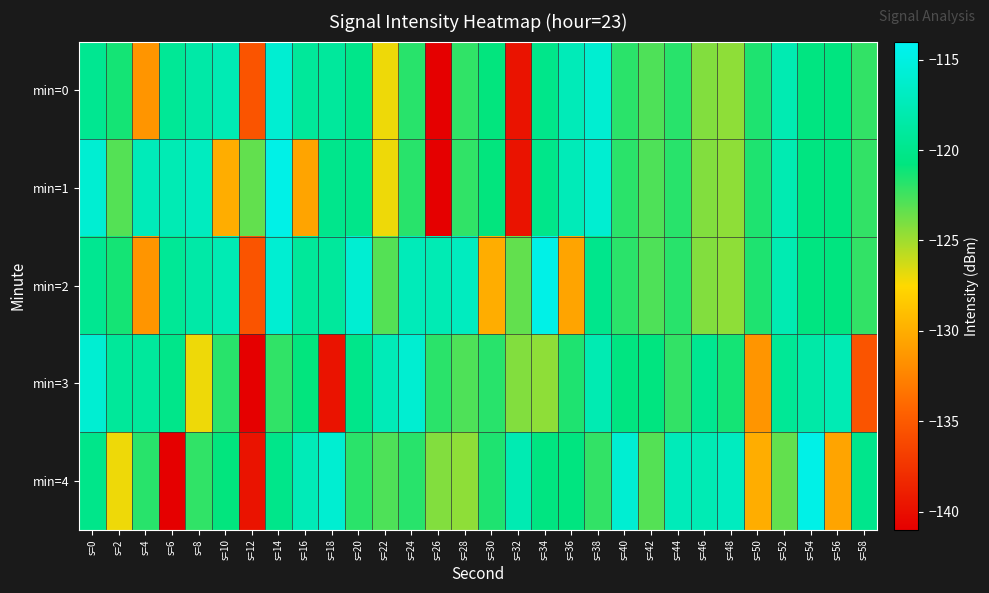

At which category is the sum across all series the highest?

s=14